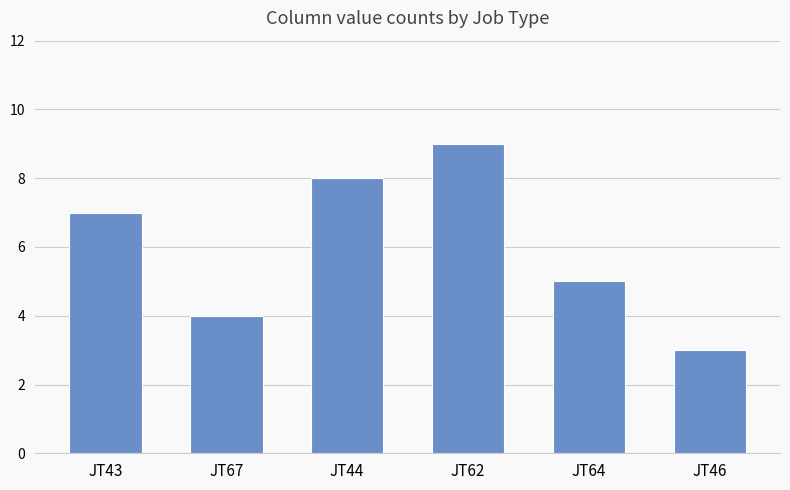

What is the label of the 5th bar from the left?

JT64